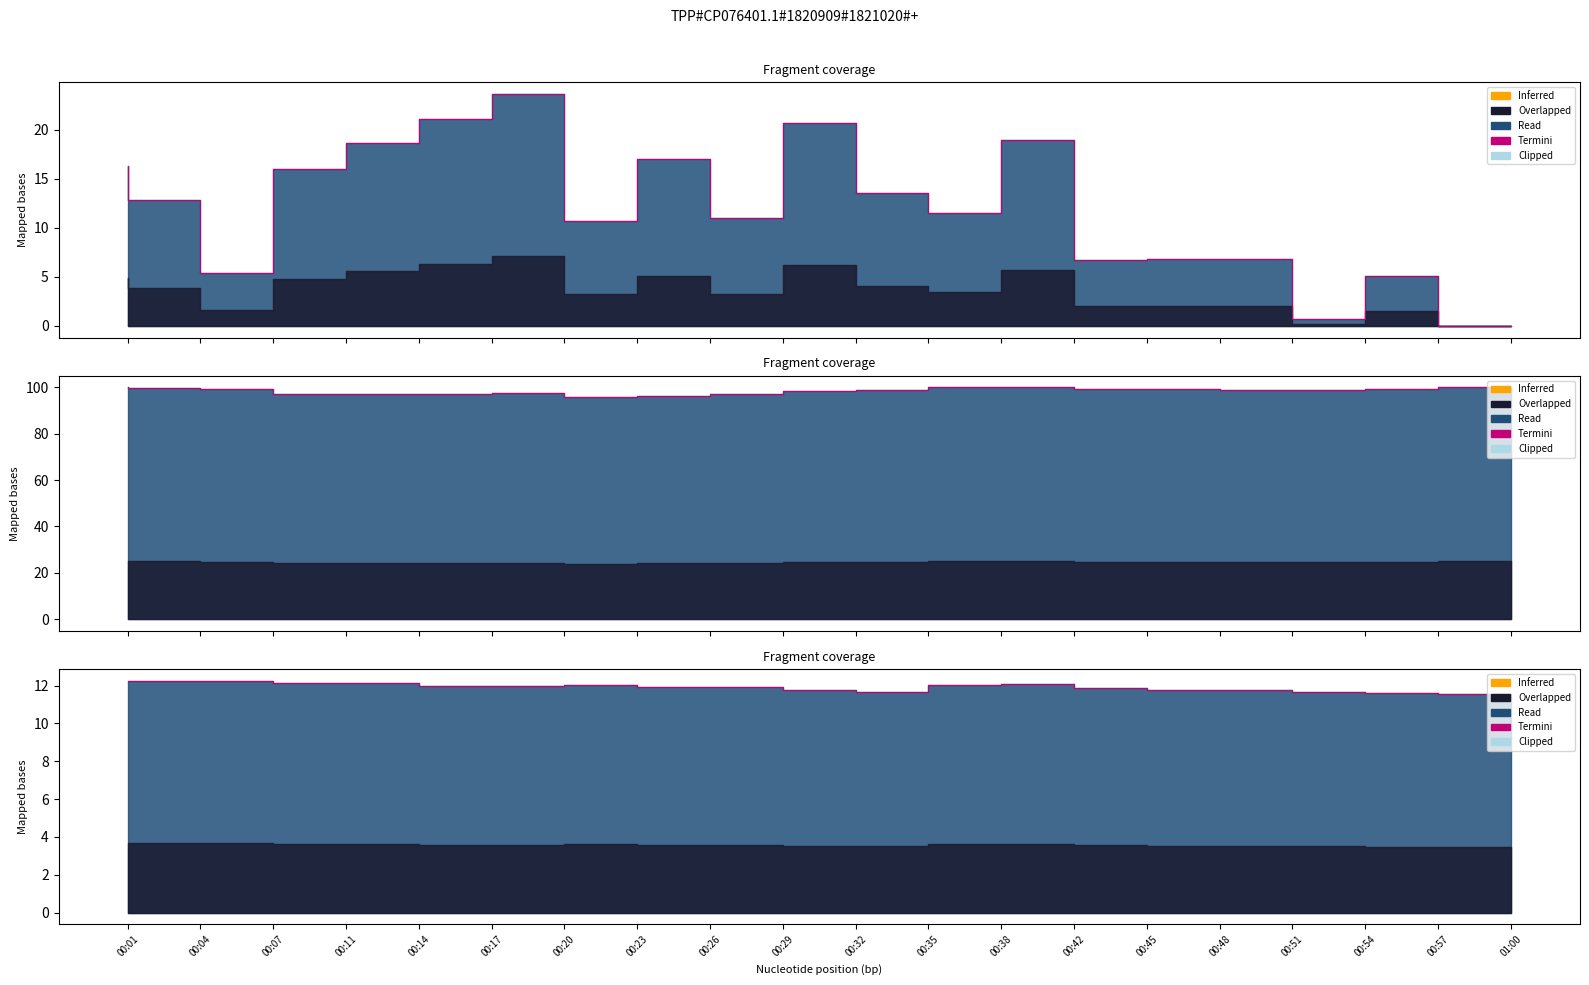

What is the difference between the values at 00:42 and 01:00?

0.5